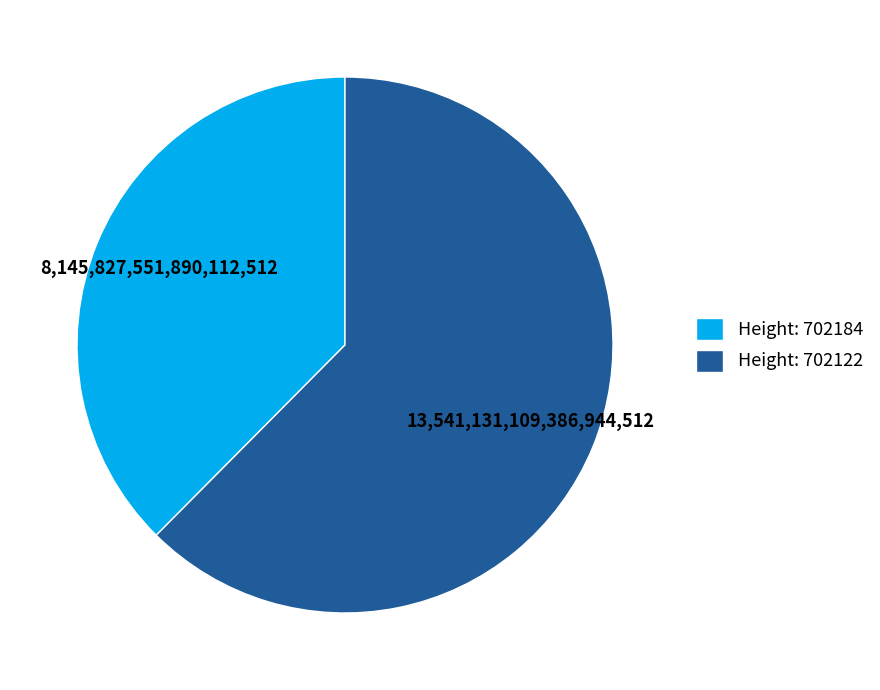

Rank the categories by value from highest to lowest.

Height: 702122, Height: 702184